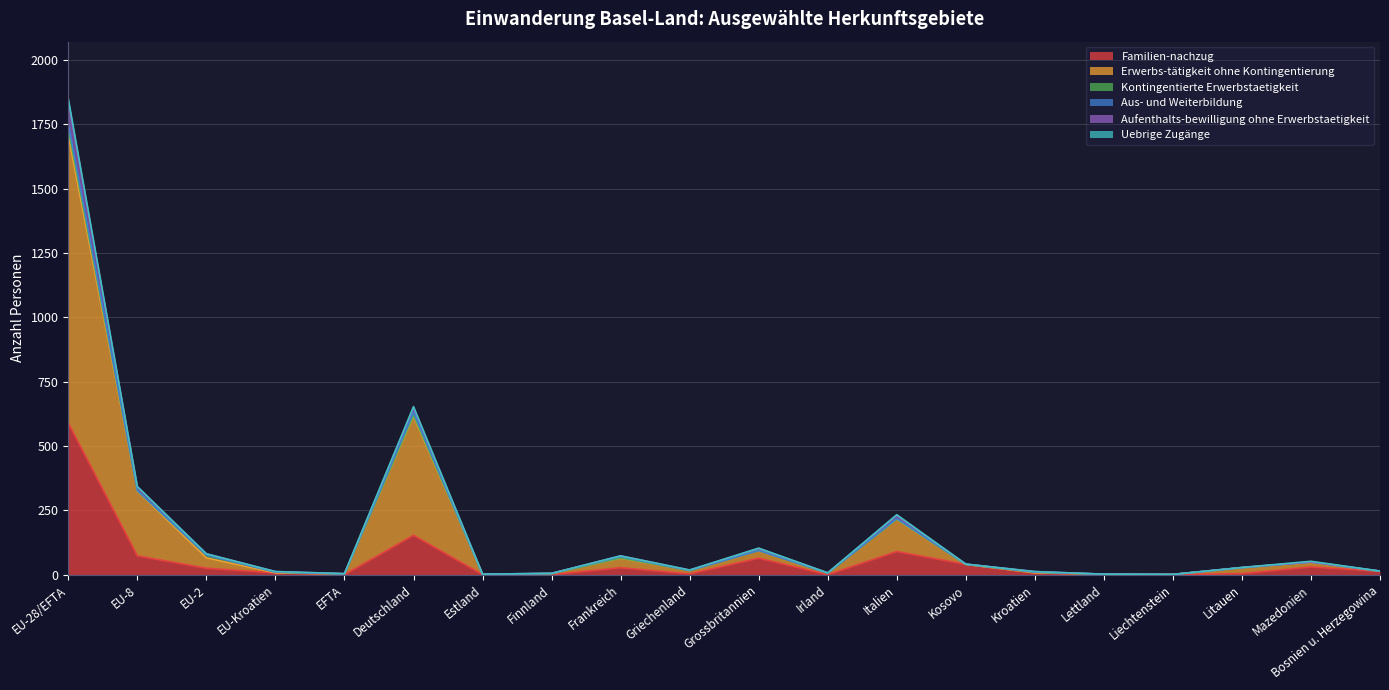

In Aufenthalts-bewilligung ohne Erwerbstaetigkeit, how many points are lower than both neighbors (excluding endpoints)?

5